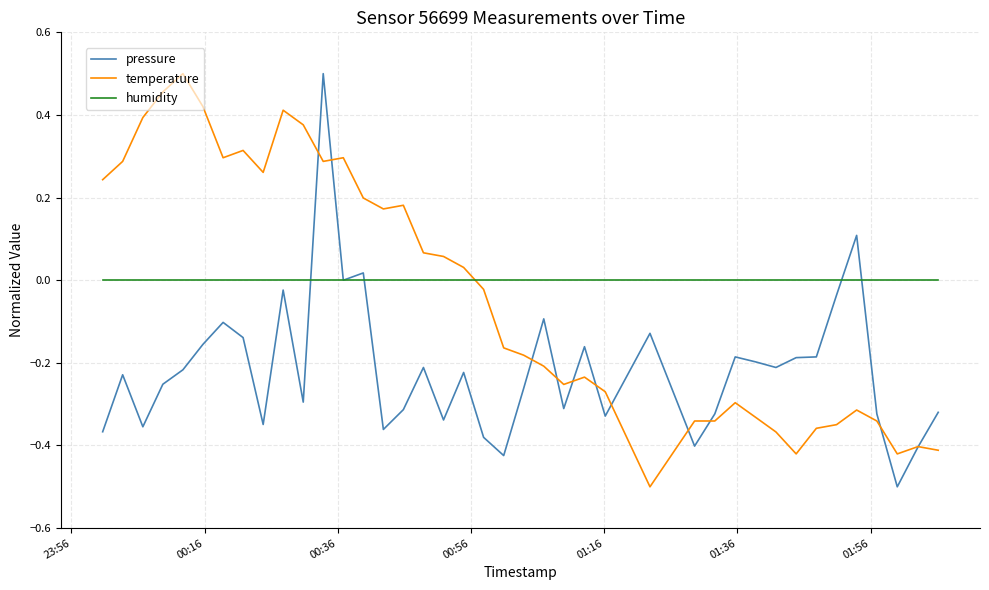

True or false: temperature and humidity cross at least once.

True